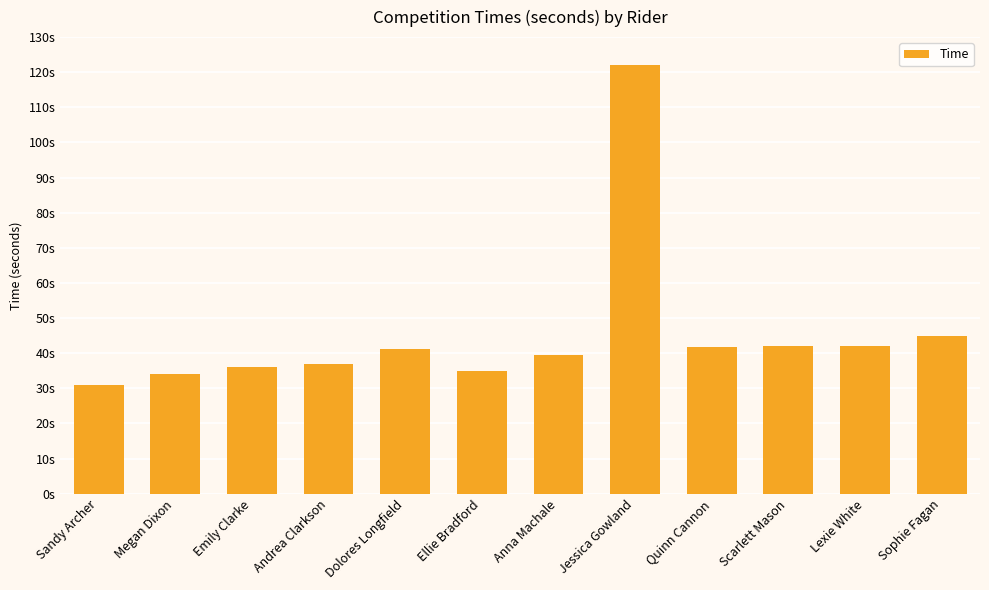

Are the bars horizontal?

No